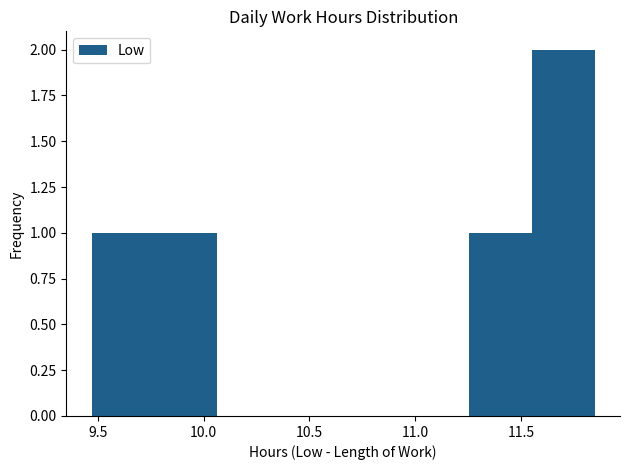

Reading left to right, transcribe this chart: for each bar, give the range it covers on the x-axis and its height. Neither the bar edges nor the heights are printed on the chart, so give them approximately, as read against the axes.

9.45 to 9.75: 1
9.75 to 10.05: 1
10.05 to 10.35: 0
10.35 to 10.65: 0
10.65 to 10.95: 0
10.95 to 11.25: 0
11.25 to 11.55: 1
11.55 to 11.85: 2